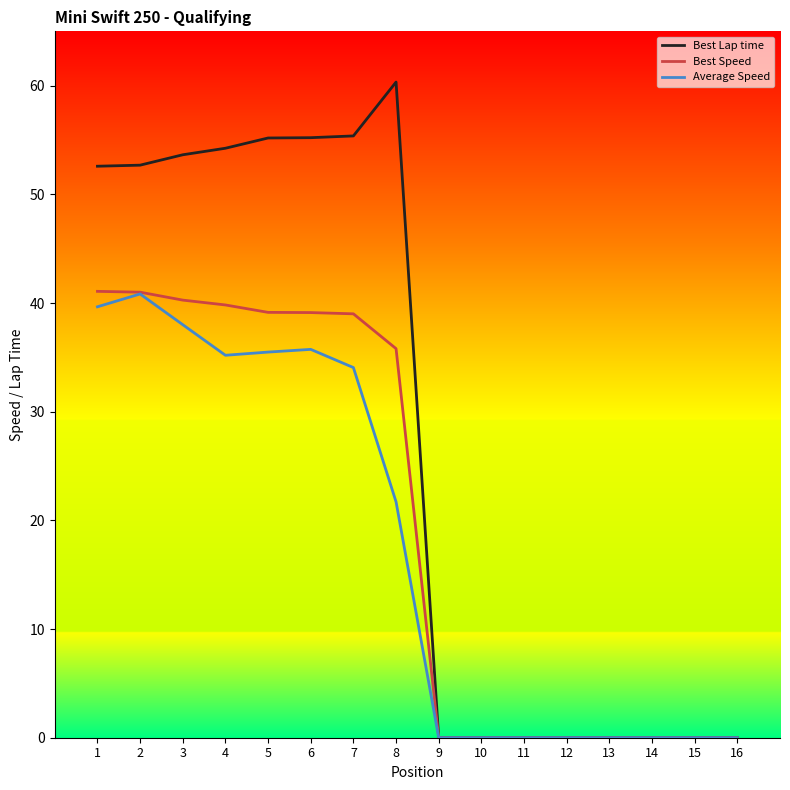

Where does the Average Speed series first go above 21?

1